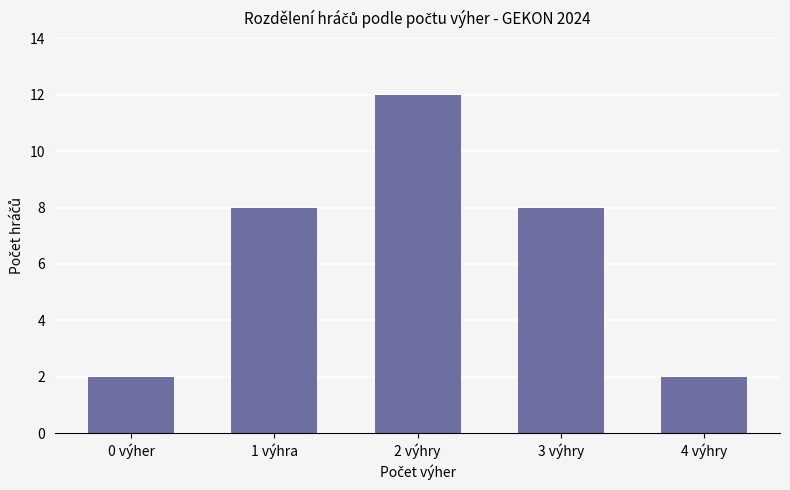

The chart shows a value of 8 at 1 výhra. True or false?

True